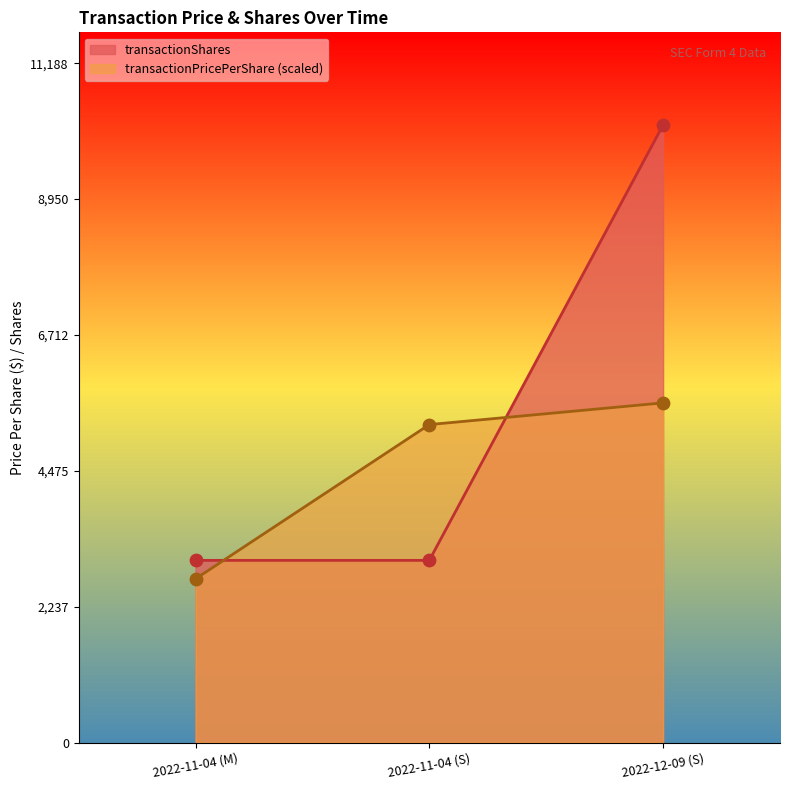

Is the value of transactionPricePerShare at 2022-11-04 (M) greater than the value of transactionShares at 2022-11-04 (M)?

No